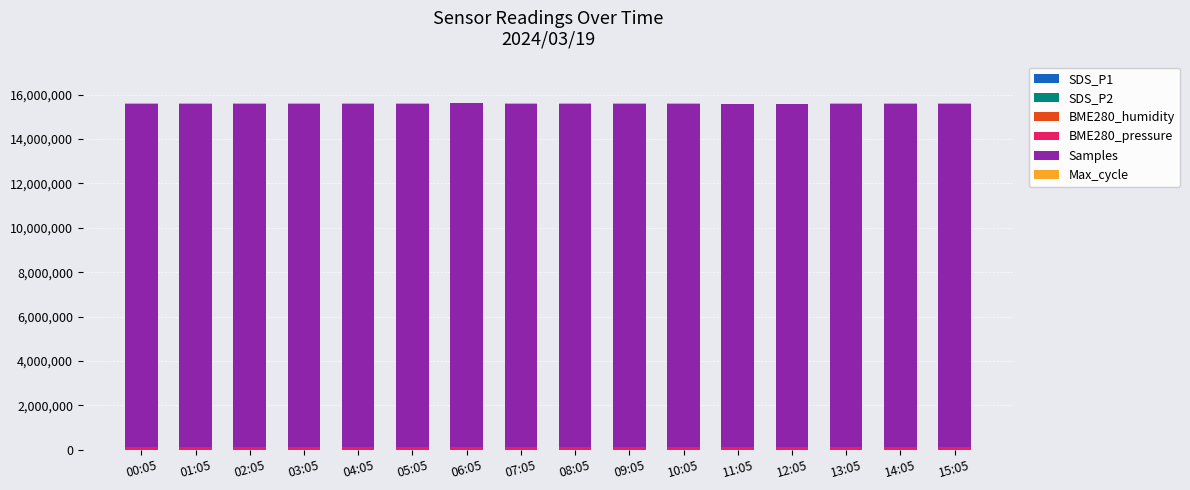

Does the chart contain stacked bars?

Yes